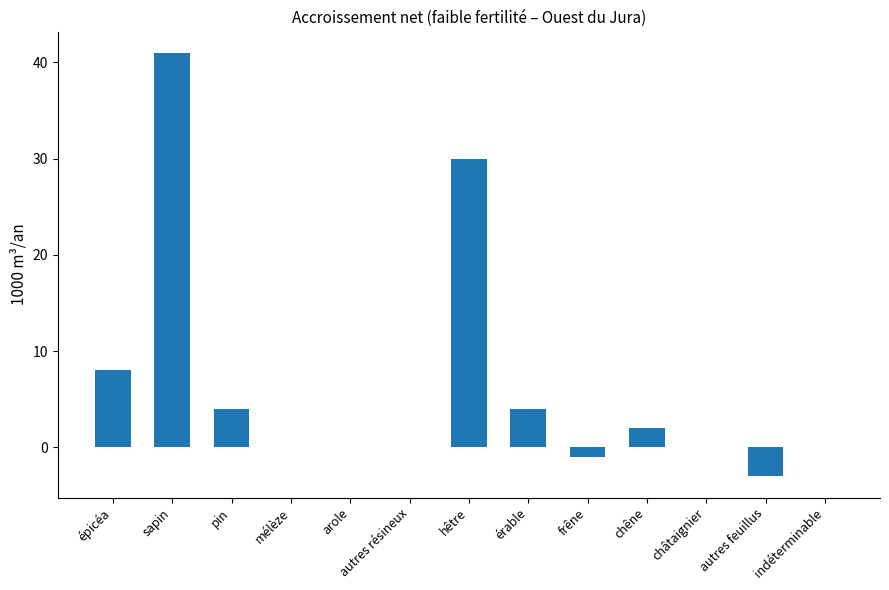

Count the number of data series in this chart.

1